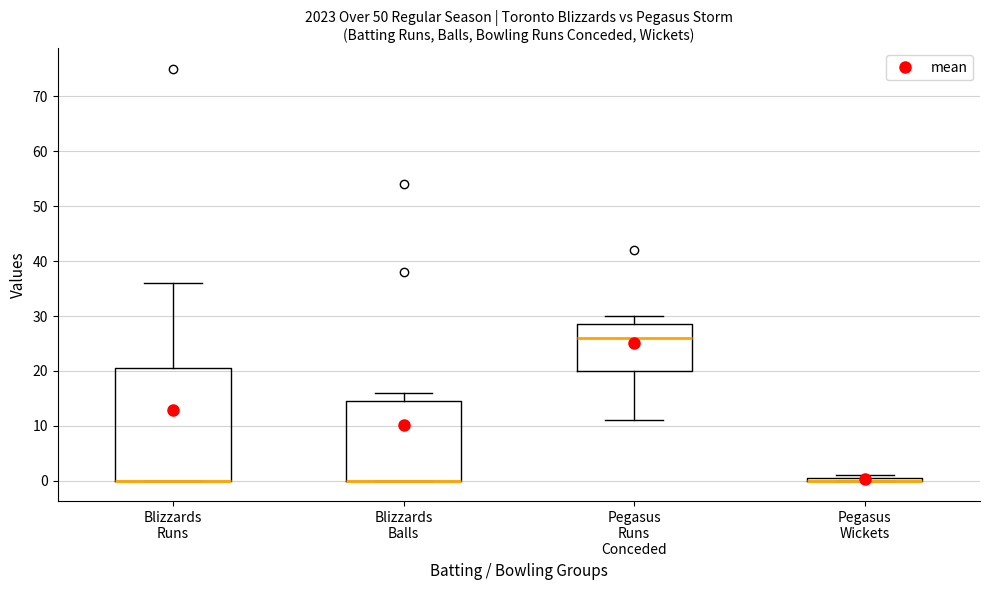

Comparing the boxes themselves (not the whiskers), which one is the tallest?

Blizzards Runs